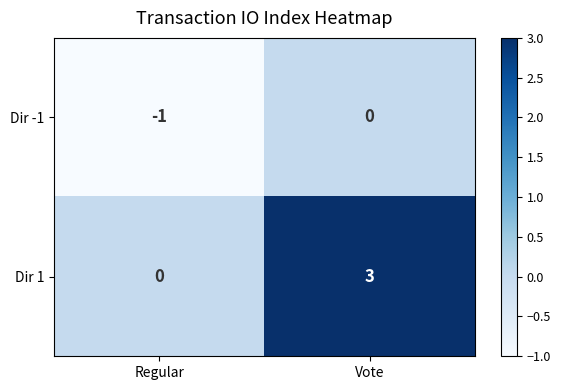

Count the number of categories in the chart.

2